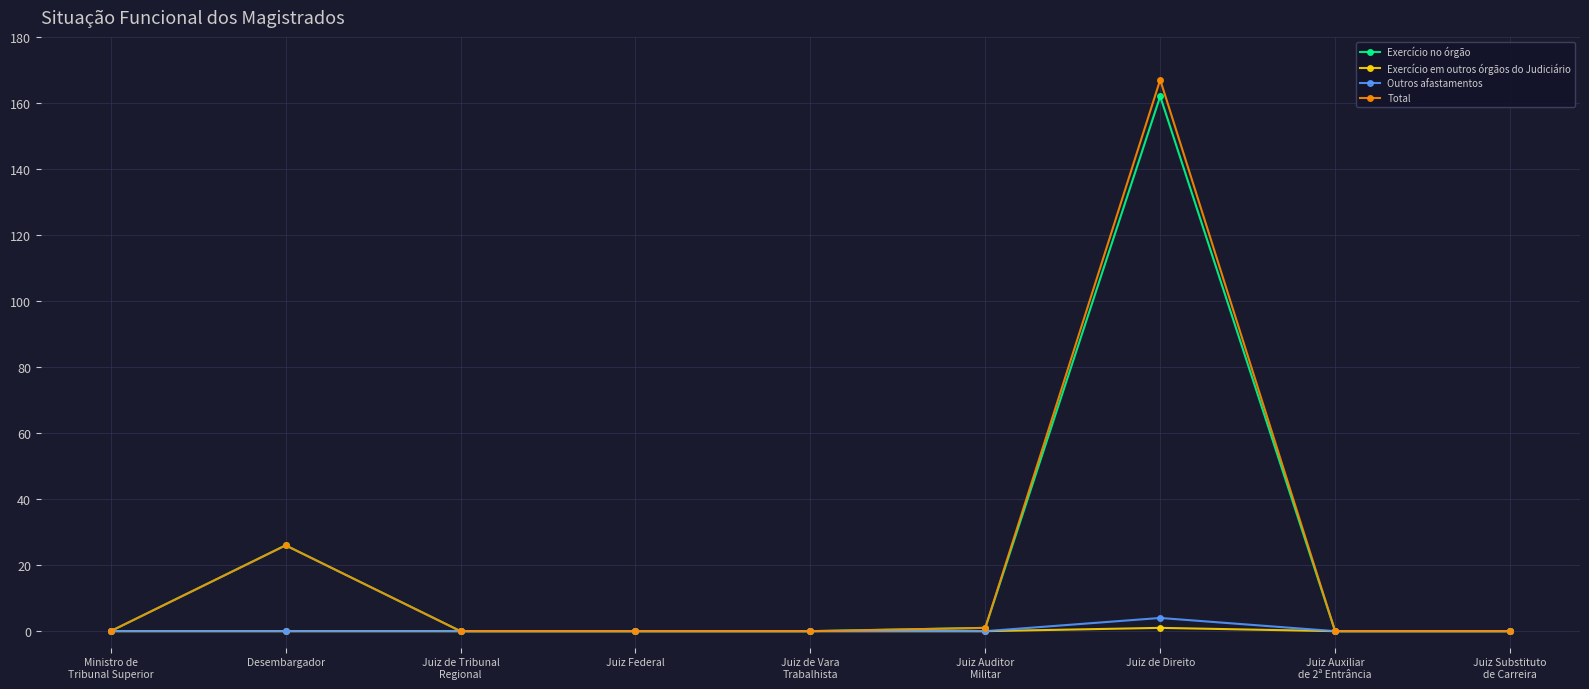

What is the difference between the maximum and minimum values in the Exercício em outros órgãos do Judiciário series?

1